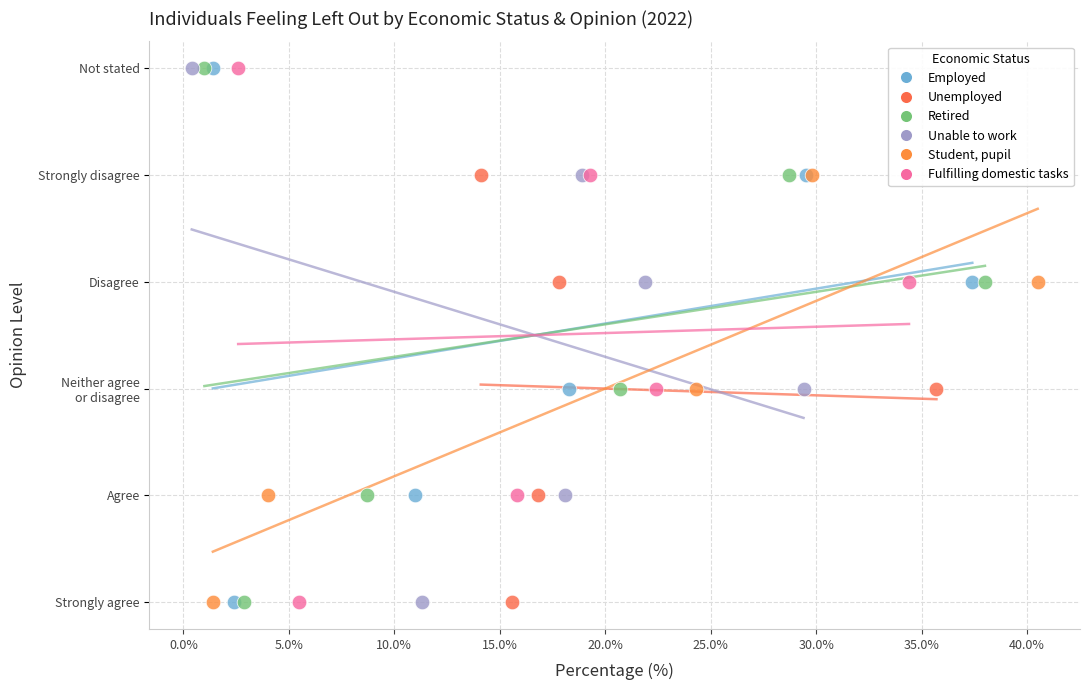

What are all the series names shown in the legend?

Employed, Unemployed, Retired, Unable to work, Student, pupil, Fulfilling domestic tasks